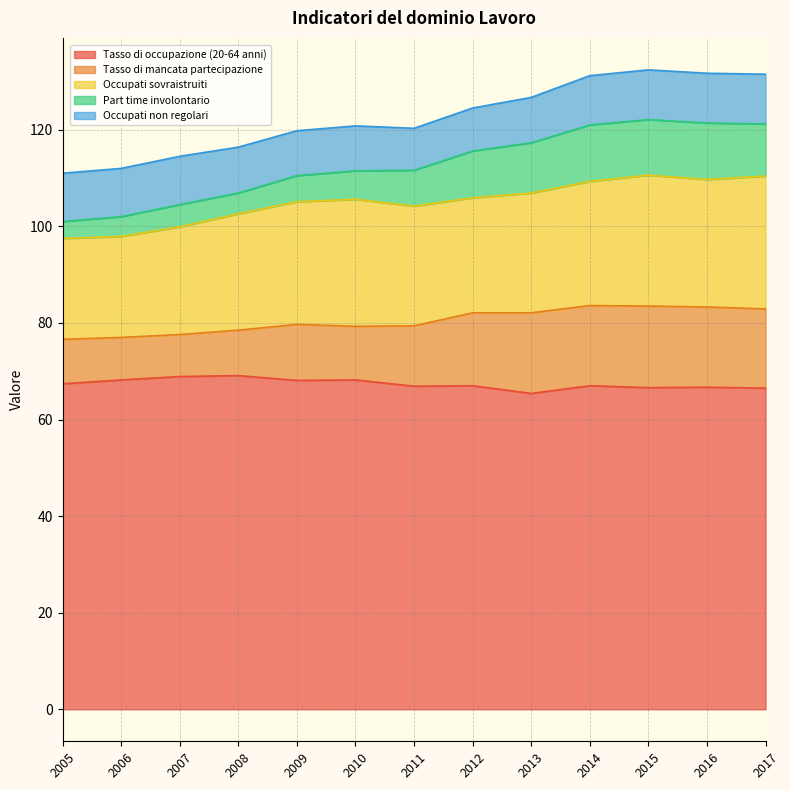

What is the difference between the Tasso di mancata partecipazione values at 2010 and 2014?

5.5